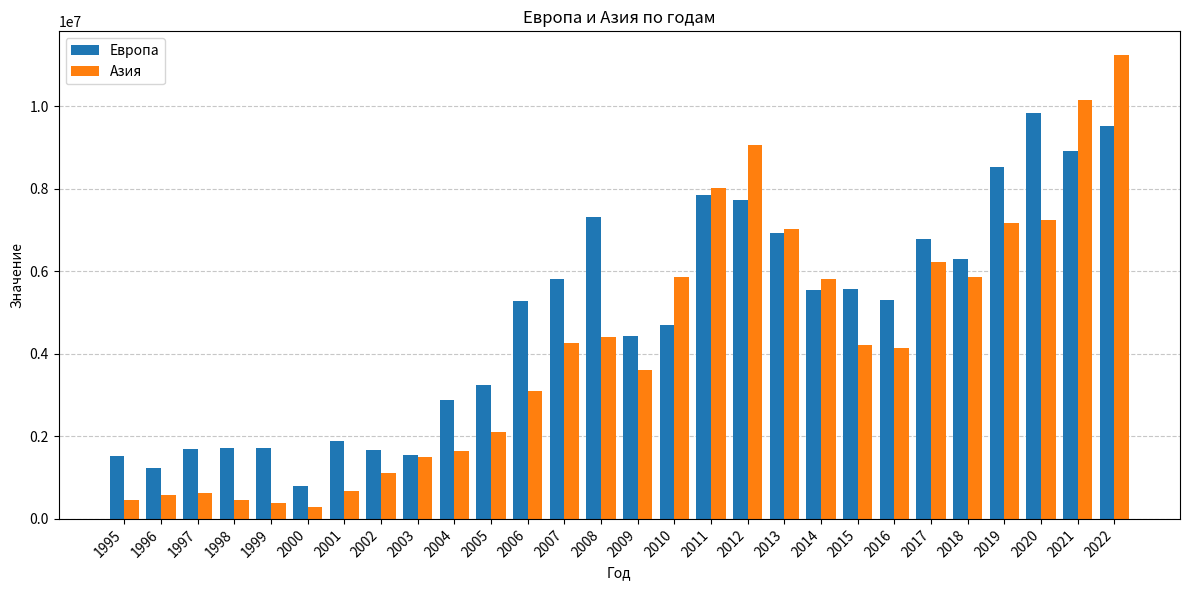

What is the difference between the second highest and second lowest values in the Европа series?

8273474